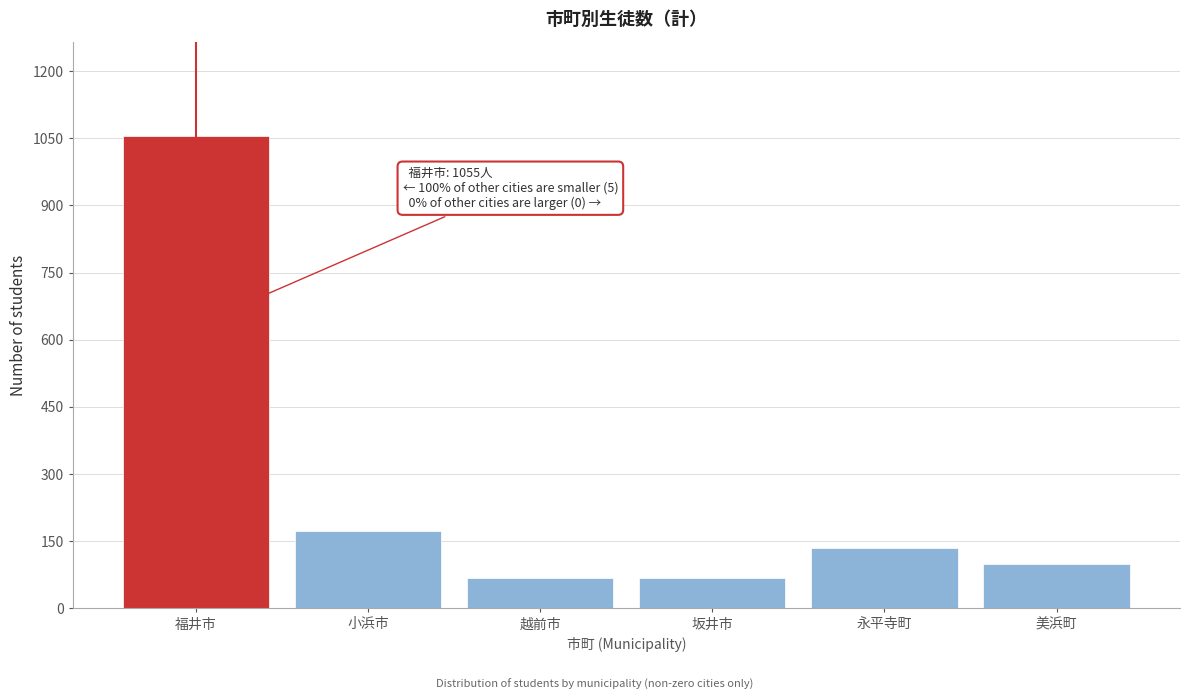

What is the minimum value shown in the chart?

67